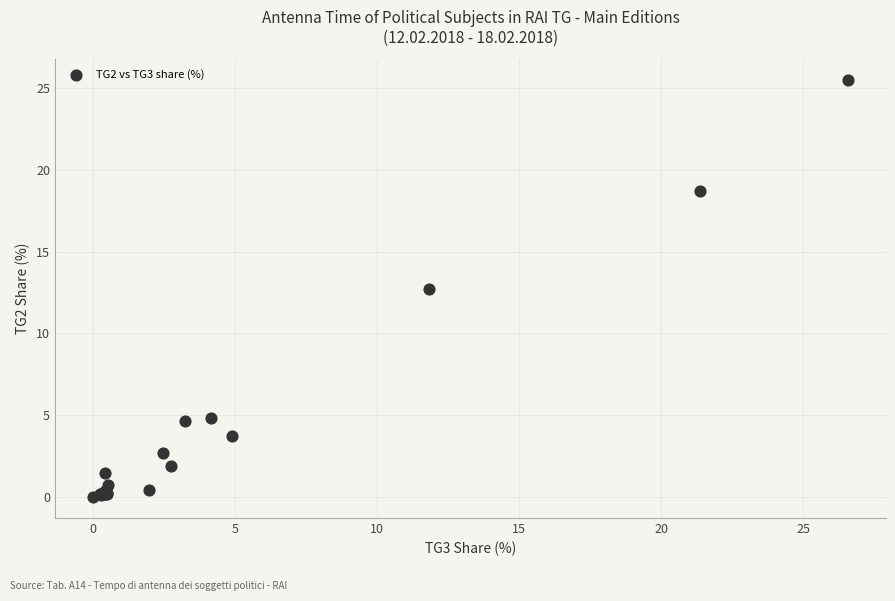

What Y value in the scatter plot is closest to 12?

12.7